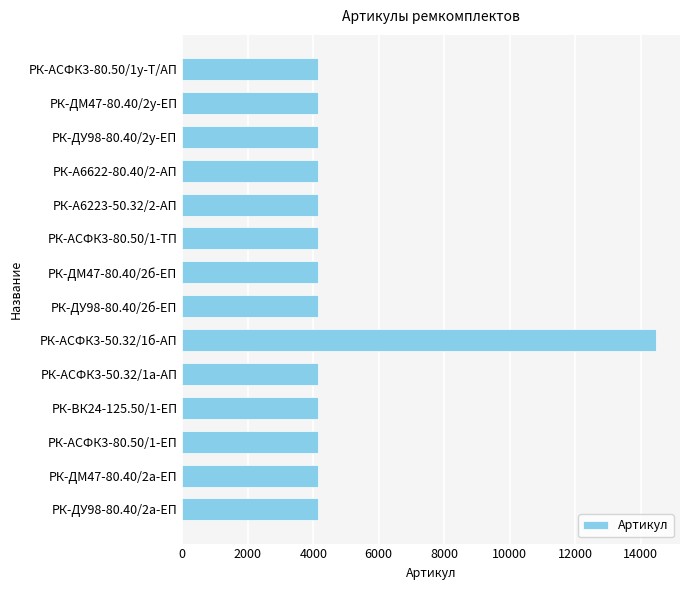

How many data points does each series have?

14